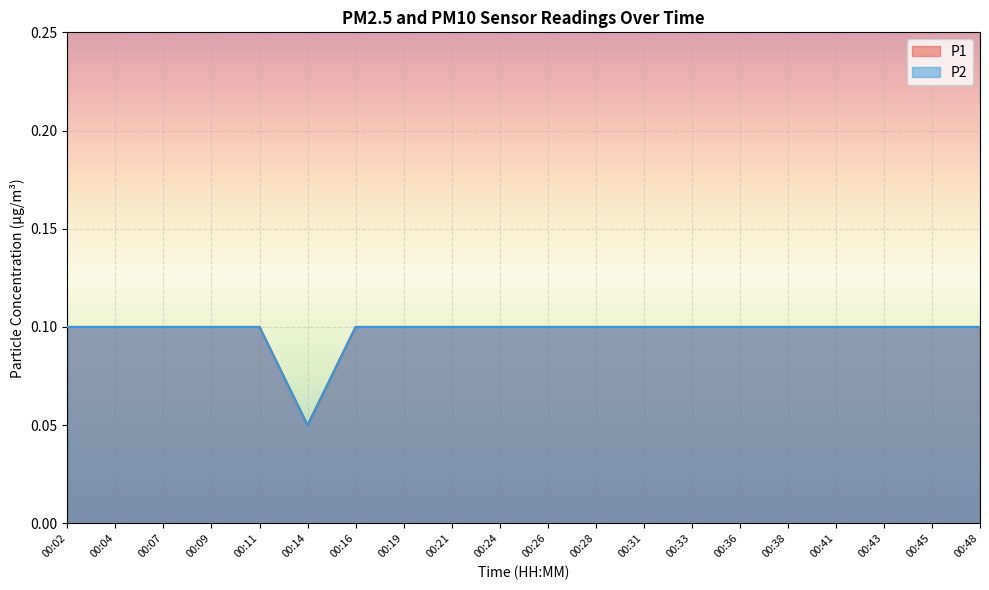

Reading left to right, extract all data points from this chart.

P1: 00:02=0.1	00:04=0.1	00:07=0.1	00:09=0.1	00:11=0.1	00:14=0.1	00:16=0.1	00:19=0.1	00:21=0.1	00:24=0.1	00:26=0.1	00:28=0.1	00:31=0.1	00:33=0.1	00:36=0.1	00:38=0.1	00:41=0.1	00:43=0.1	00:45=0.1	00:48=0.1
P2: 00:02=0.1	00:04=0.1	00:07=0.1	00:09=0.1	00:11=0.1	00:14=0.1	00:16=0.1	00:19=0.1	00:21=0.1	00:24=0.1	00:26=0.1	00:28=0.1	00:31=0.1	00:33=0.1	00:36=0.1	00:38=0.1	00:41=0.1	00:43=0.1	00:45=0.1	00:48=0.1